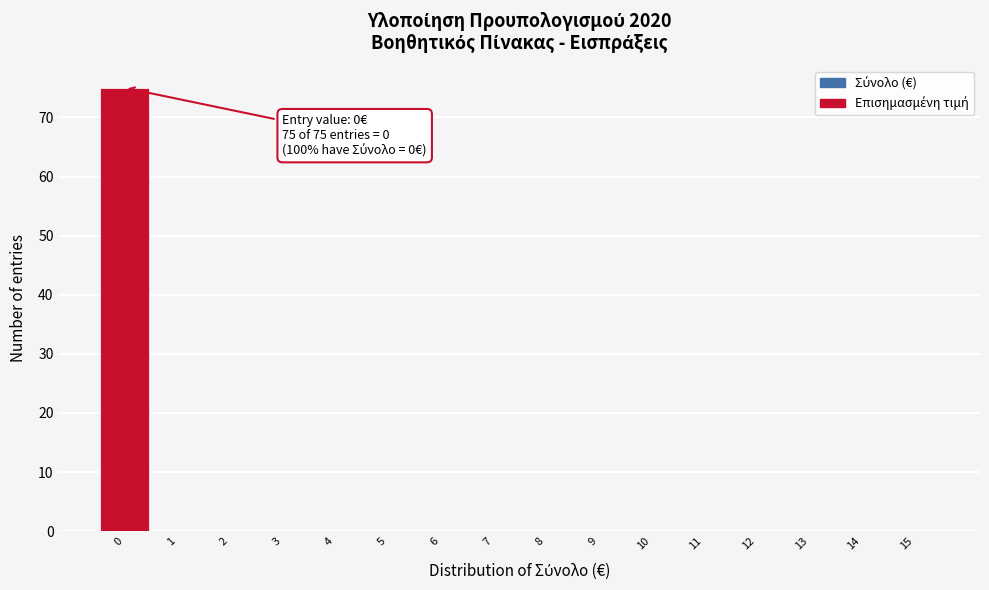

Which range on the x-axis has the tallest bar?

-0.5 to 0.5